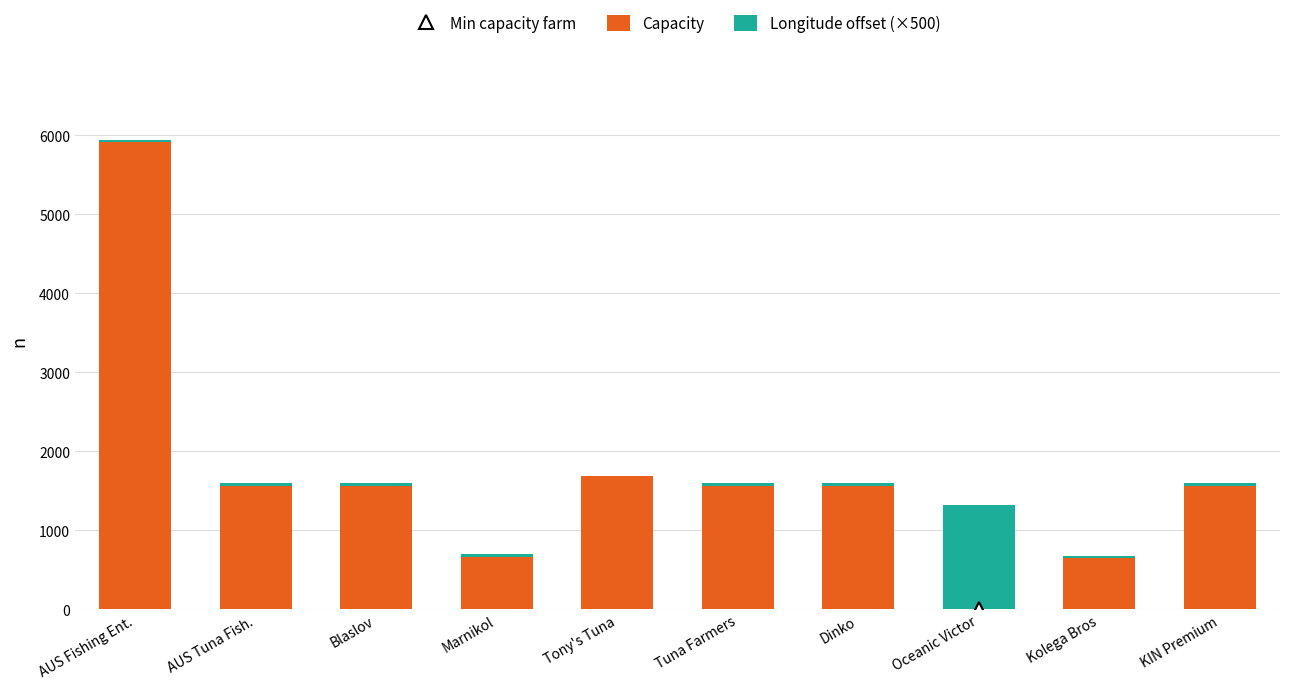

True or false: Capacity has a value of 2072.4 at Dinko.

False